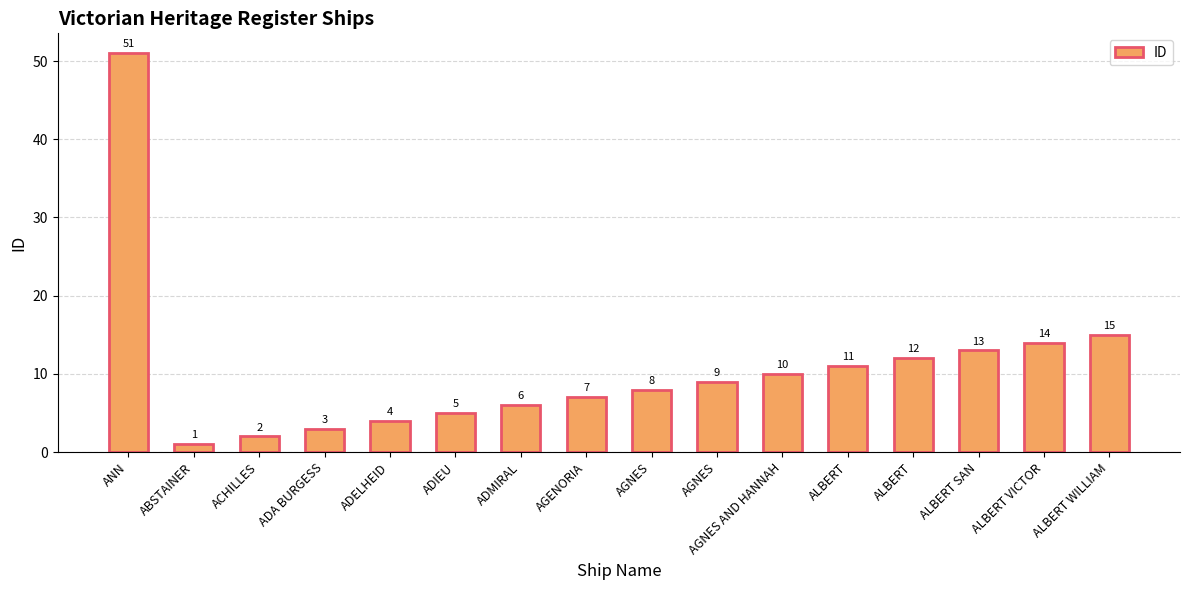

Does the chart contain any negative values?

No